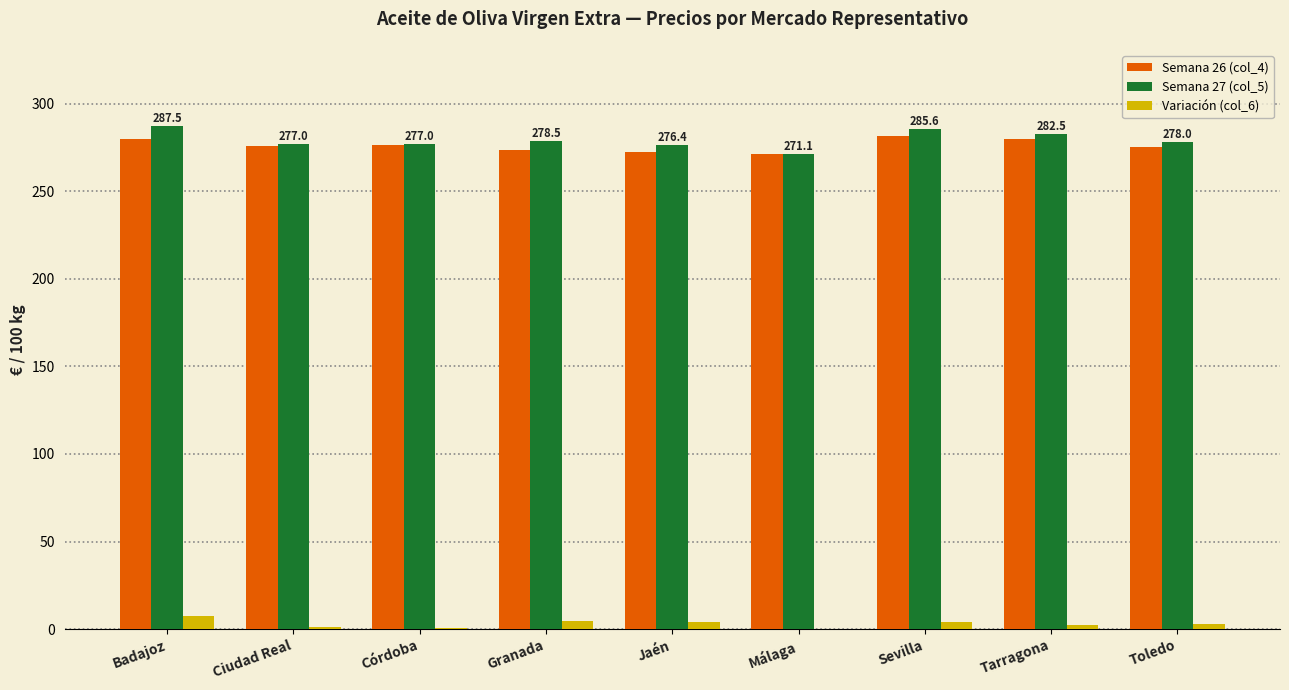

What value does the Semana 26 (col_4) series have at Granada?

273.8